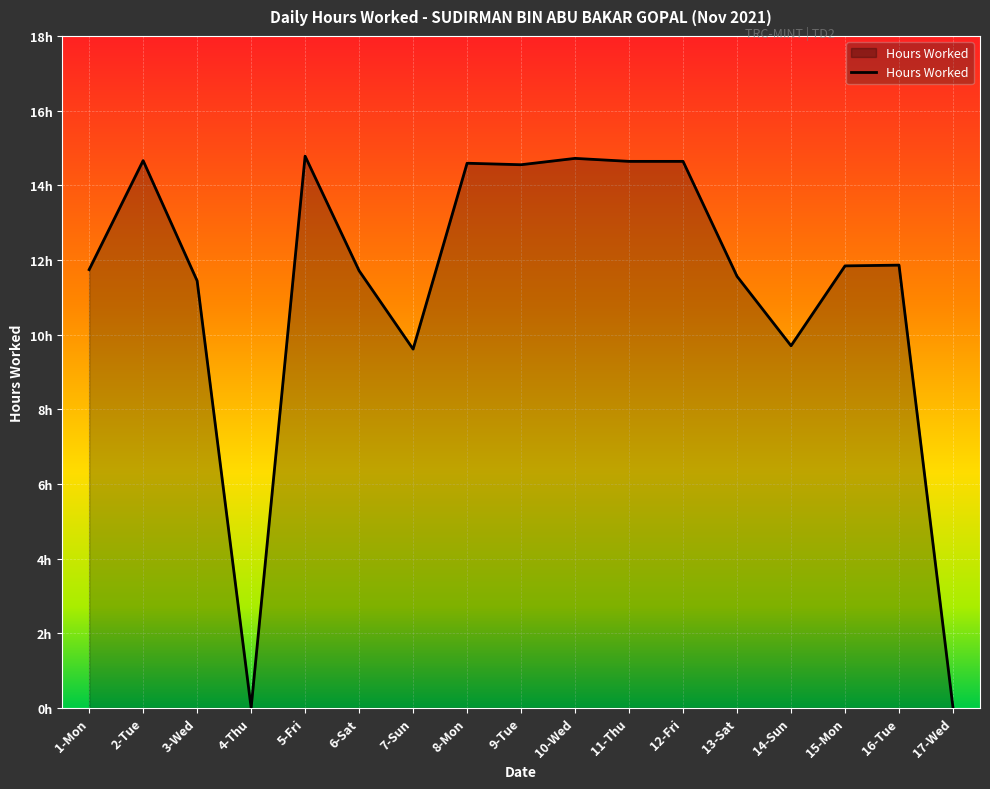

True or false: there are more than 2 points higher than both neighbors.

True